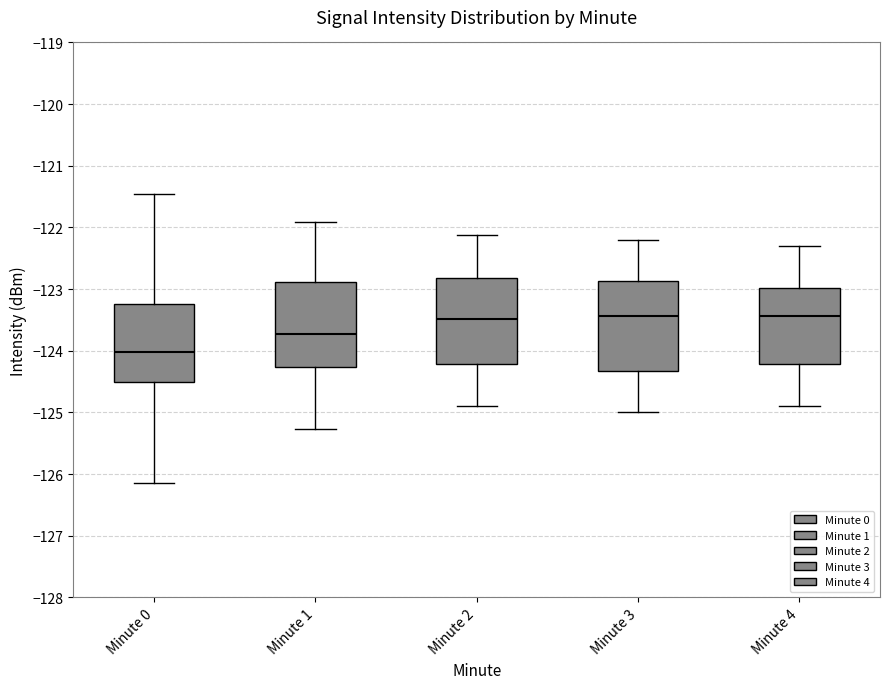

Where is the upper edge of the box for Minute 1 on the y-axis? The values are not printed on the chart, so give them approximately, as read against the axis.

-122.9